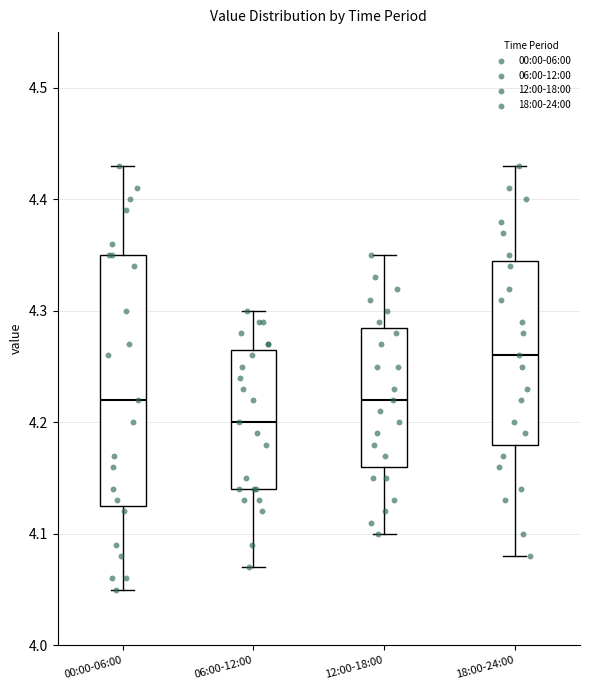

Comparing the boxes themselves (not the whiskers), which one is the tallest?

00:00-06:00